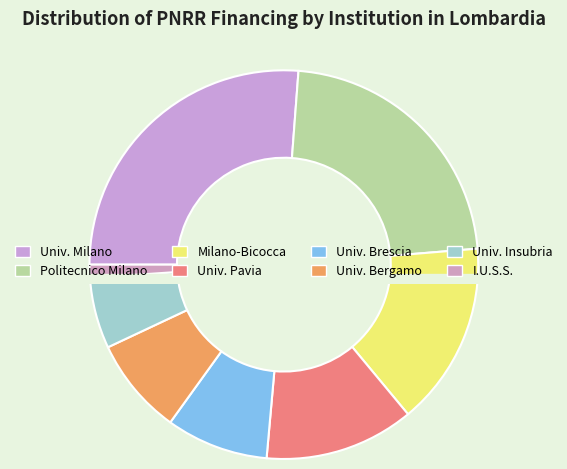

Is there a majority slice in this chart?

No